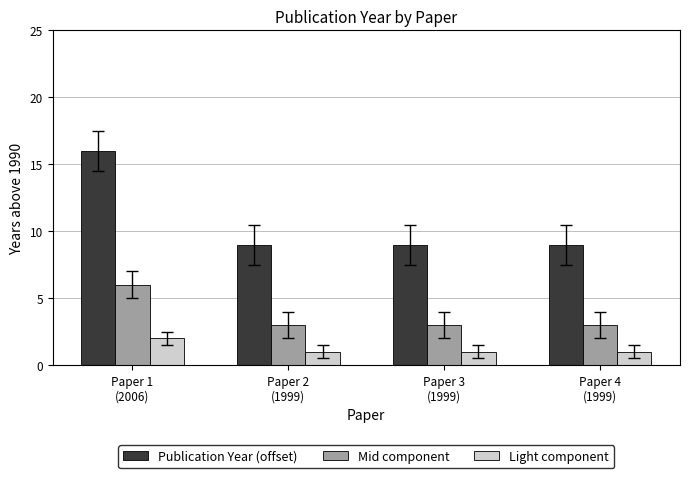

What is the label of the 2nd bar from the left?

Paper 2
(1999)